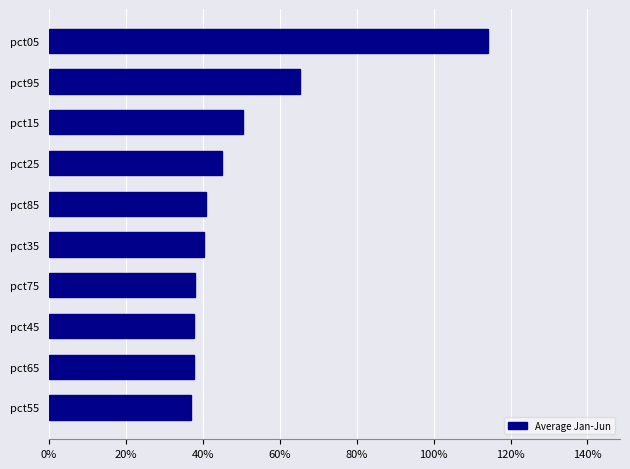

What is the sum of all values?

5.1